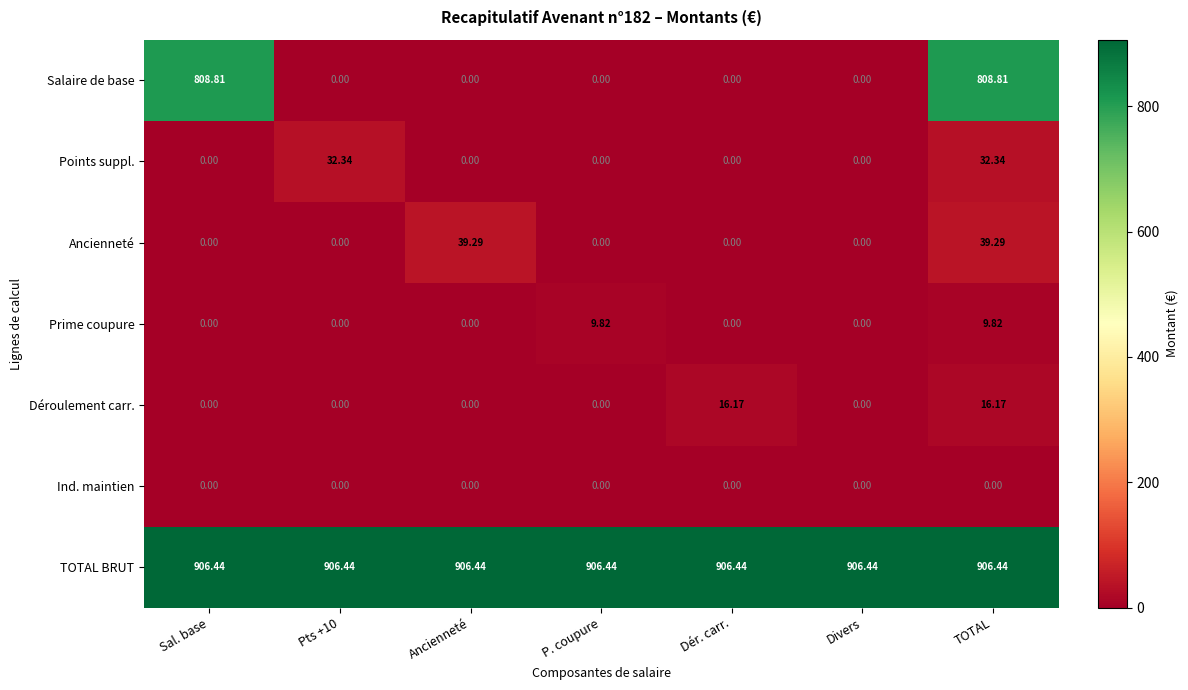

Which series has the largest range (max minus min)?

Salaire de base